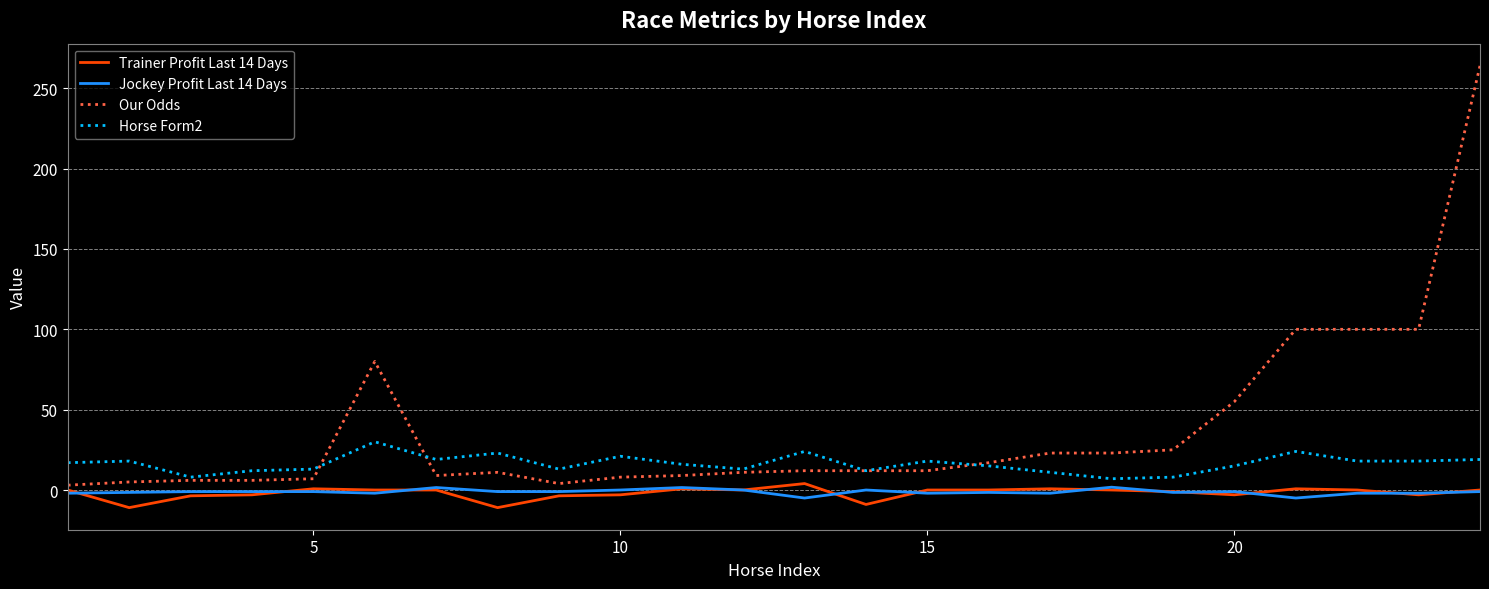

Which series has the widest spread of values?

Our Odds